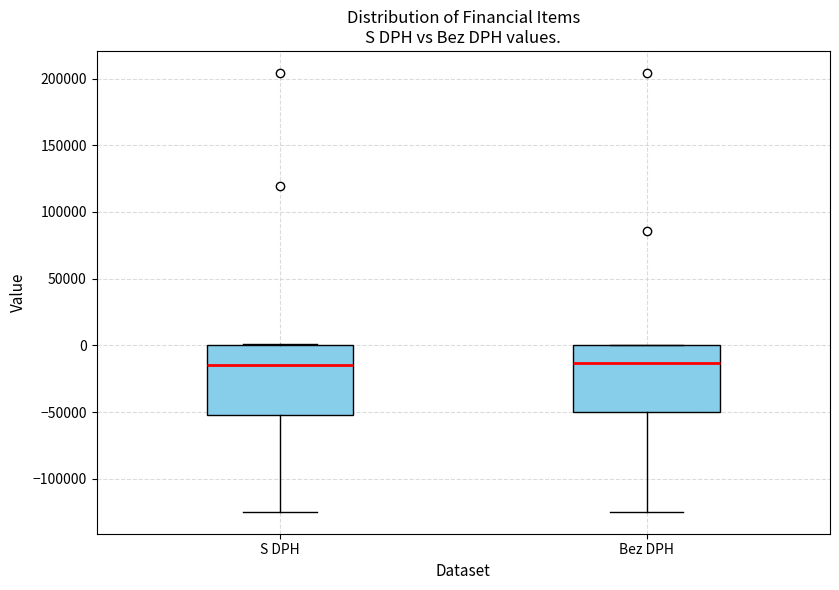

Reading left to right, transcribe this box plot: for each box, give where its median line is, the range the box spans, and where its two whiskers end, as read against the y-axis. The values are not printed on the chart, so give them approximately, as read against the axis.

S DPH: median -15000, box -50000 to 0, whiskers -125000 to 0
Bez DPH: median -15000, box -50000 to 0, whiskers -125000 to 0